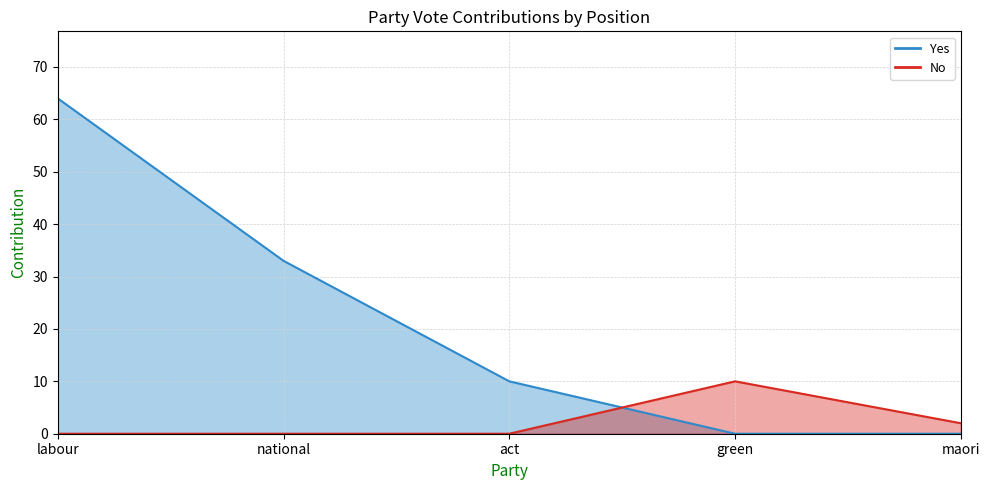

Between which two adjacent categories do No and Yes first intersect?

act and green